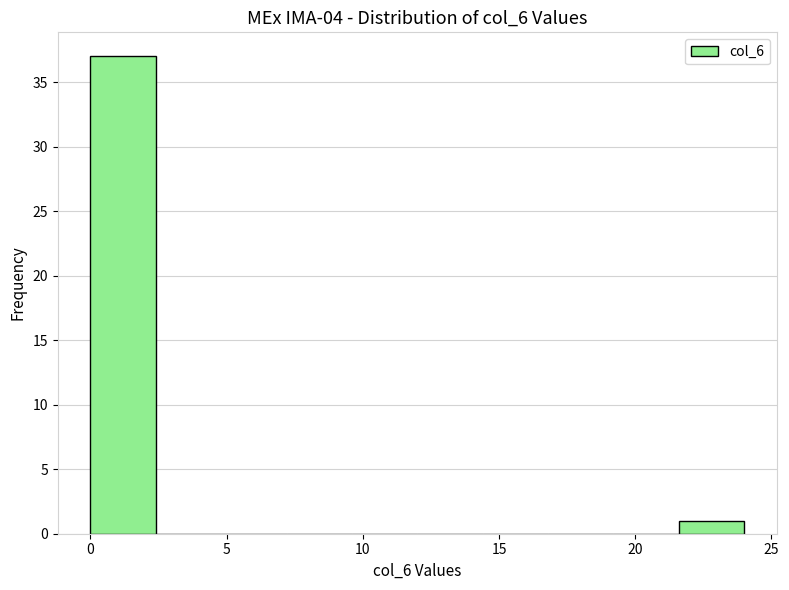

Reading left to right, list every bar in this chart as the range it spans on the x-axis followed by its height. Neither the bar edges nor the heights are printed on the chart, so give them approximately, as read against the axes.

0.0 to 2.4: 37
2.4 to 4.8: 0
4.8 to 7.2: 0
7.2 to 9.6: 0
9.6 to 12.0: 0
12.0 to 14.4: 0
14.4 to 16.8: 0
16.8 to 19.2: 0
19.2 to 21.6: 0
21.6 to 24.0: 1